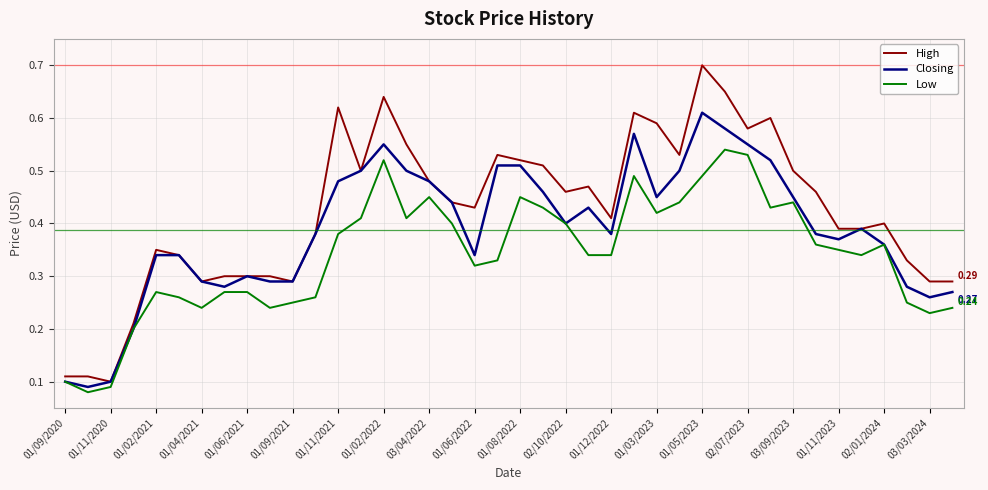

What are all the series names shown in the legend?

High, Closing, Low